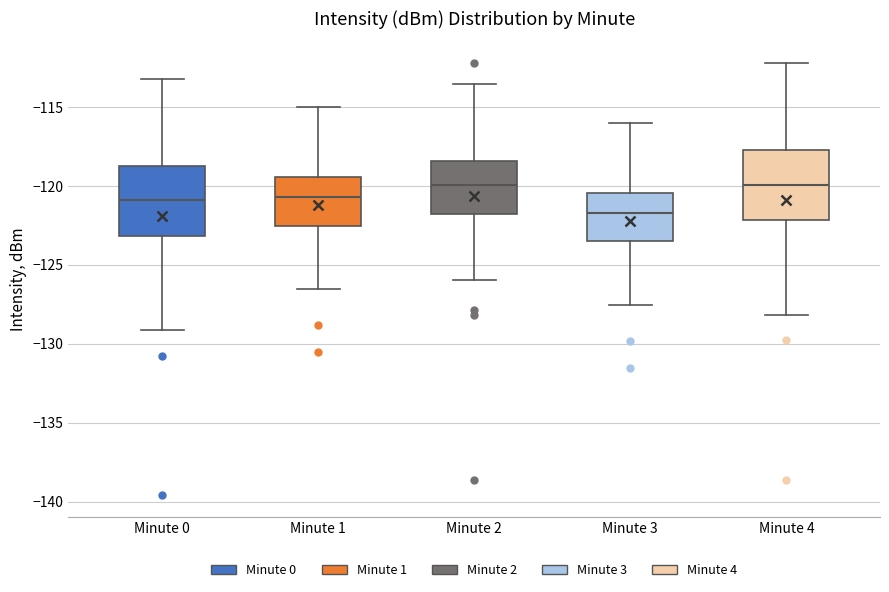

Reading left to right, read every box against the y-axis: the position of its median line, the range the box covers, and the ends of its whiskers. The values are not printed on the chart, so give them approximately, as read against the axis.

Minute 0: median -121.0, box -123.0 to -118.5, whiskers -129.0 to -113.0
Minute 1: median -120.5, box -122.5 to -119.5, whiskers -126.5 to -115.0
Minute 2: median -120.0, box -122.0 to -118.5, whiskers -126.0 to -113.5
Minute 3: median -121.5, box -123.5 to -120.5, whiskers -127.5 to -116.0
Minute 4: median -120.0, box -122.0 to -117.5, whiskers -128.0 to -112.0